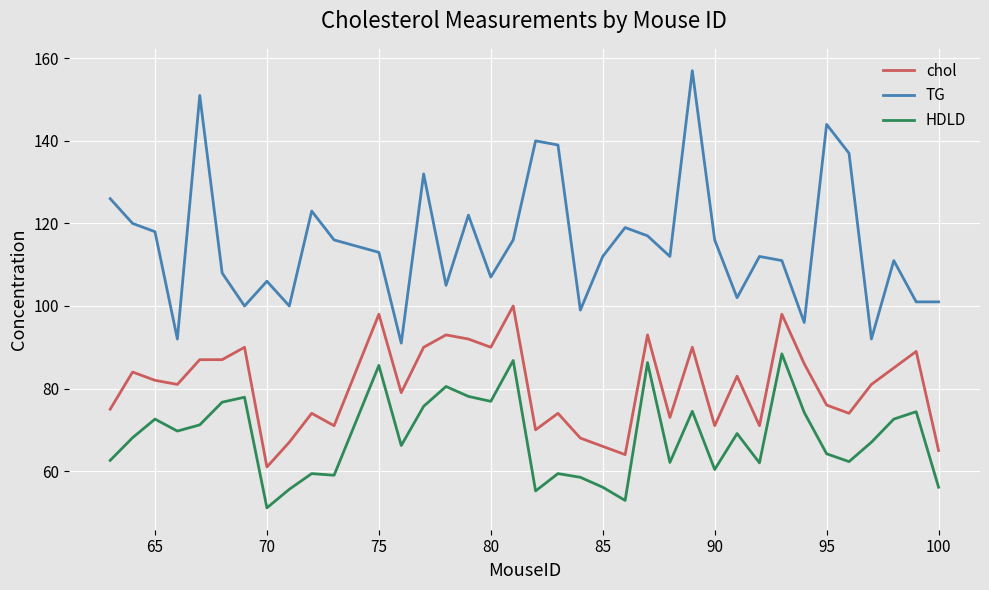

What is the smallest value displayed?

51.1